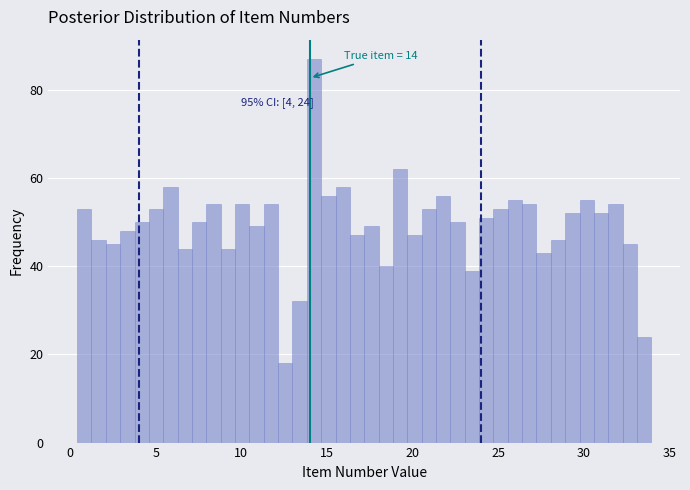

Read against the x-axis, roughly where is the centre of the tallest bar?

14.0